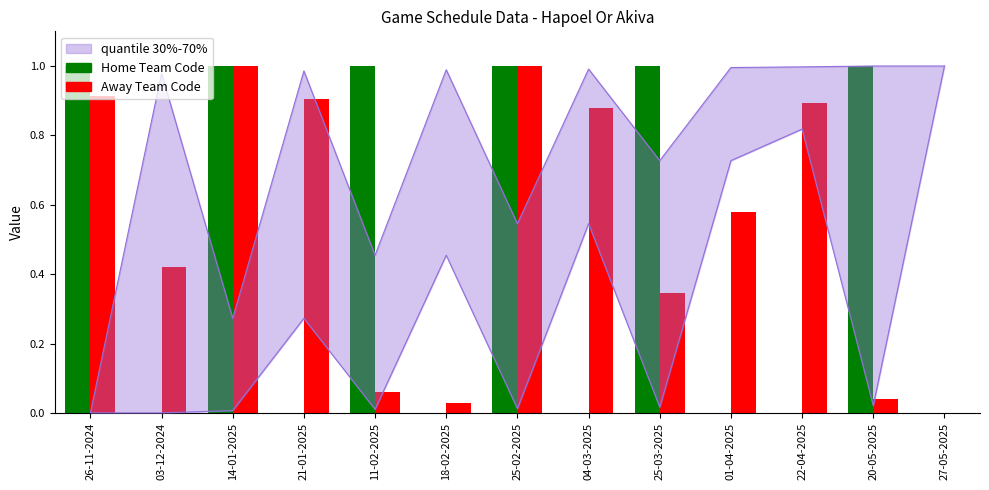

How many data points does each series have?

13